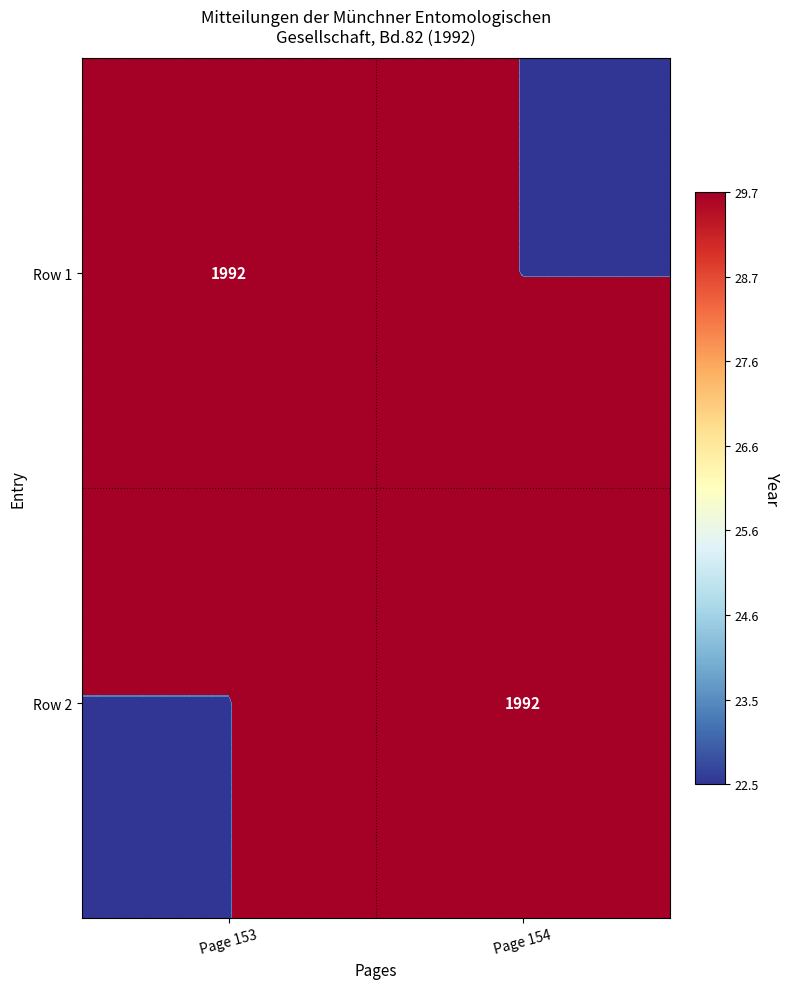

The value of Row 1 at Page 153 is 2771. True or false?

False